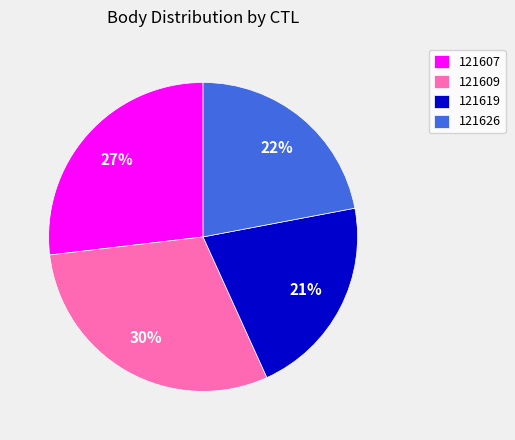

How many segments does this pie chart have?

4